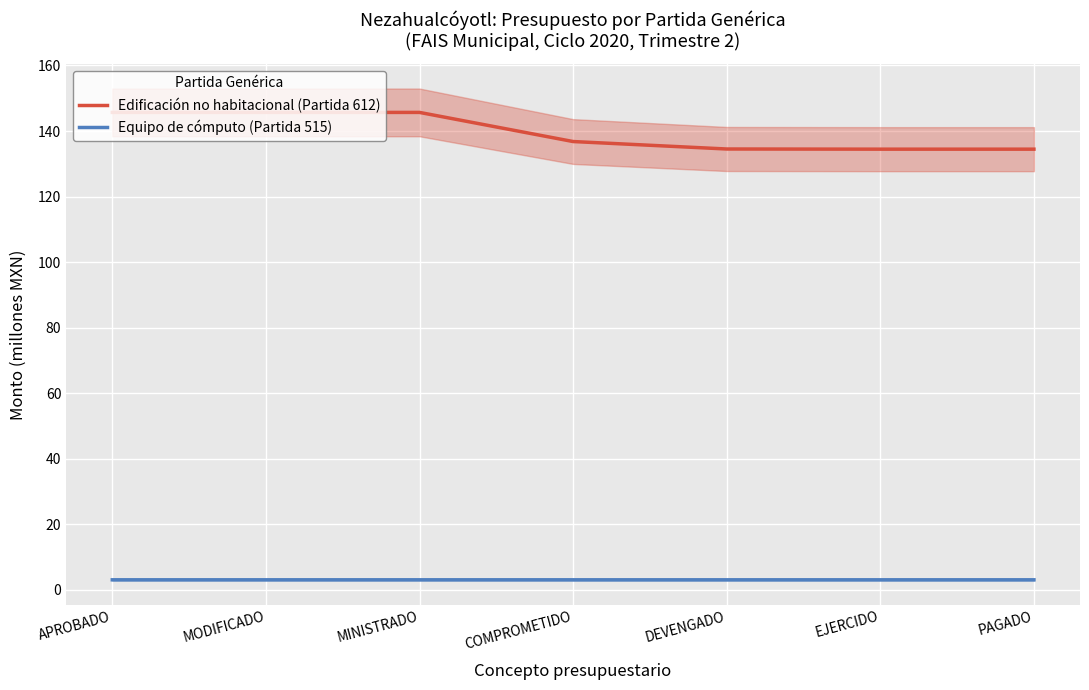

List the labels in order of Edificación no habitacional (Partida 612) value, smallest first.

EJERCIDO, PAGADO, DEVENGADO, COMPROMETIDO, APROBADO, MODIFICADO, MINISTRADO